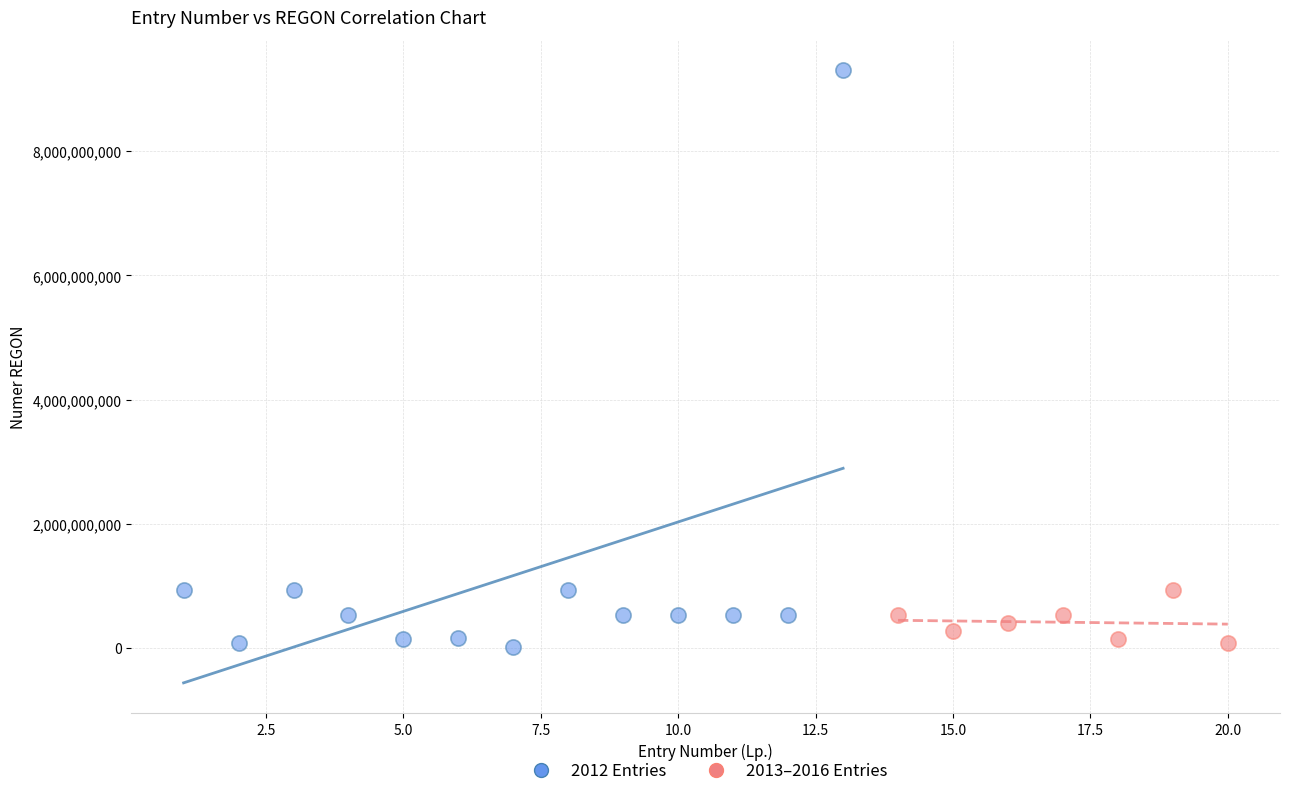

Which series reaches the maximum Y coordinate?

2012 Entries